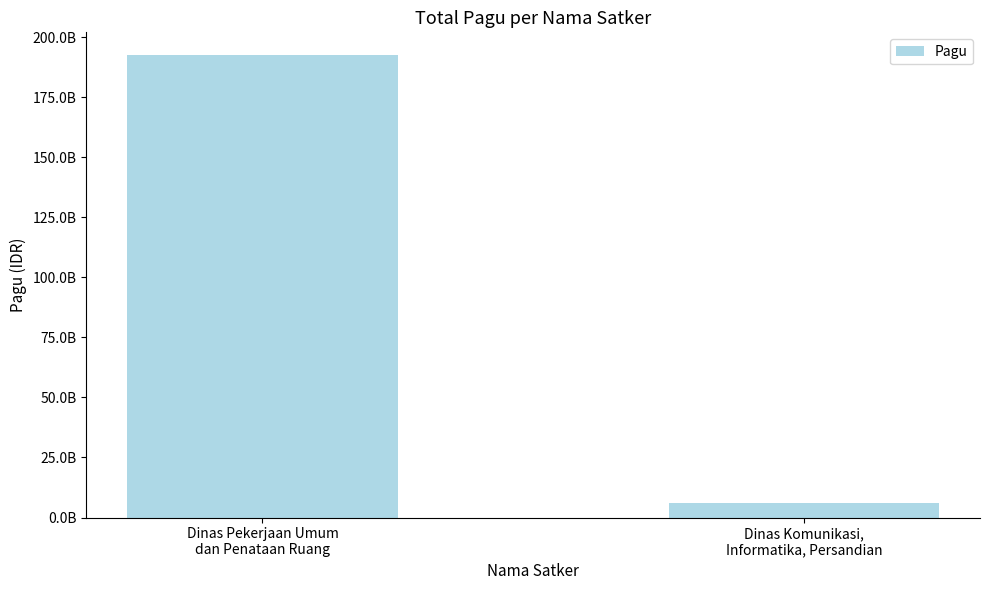

The chart shows a value of 8188018386 at Dinas Komunikasi,
Informatika, Persandian. True or false?

False